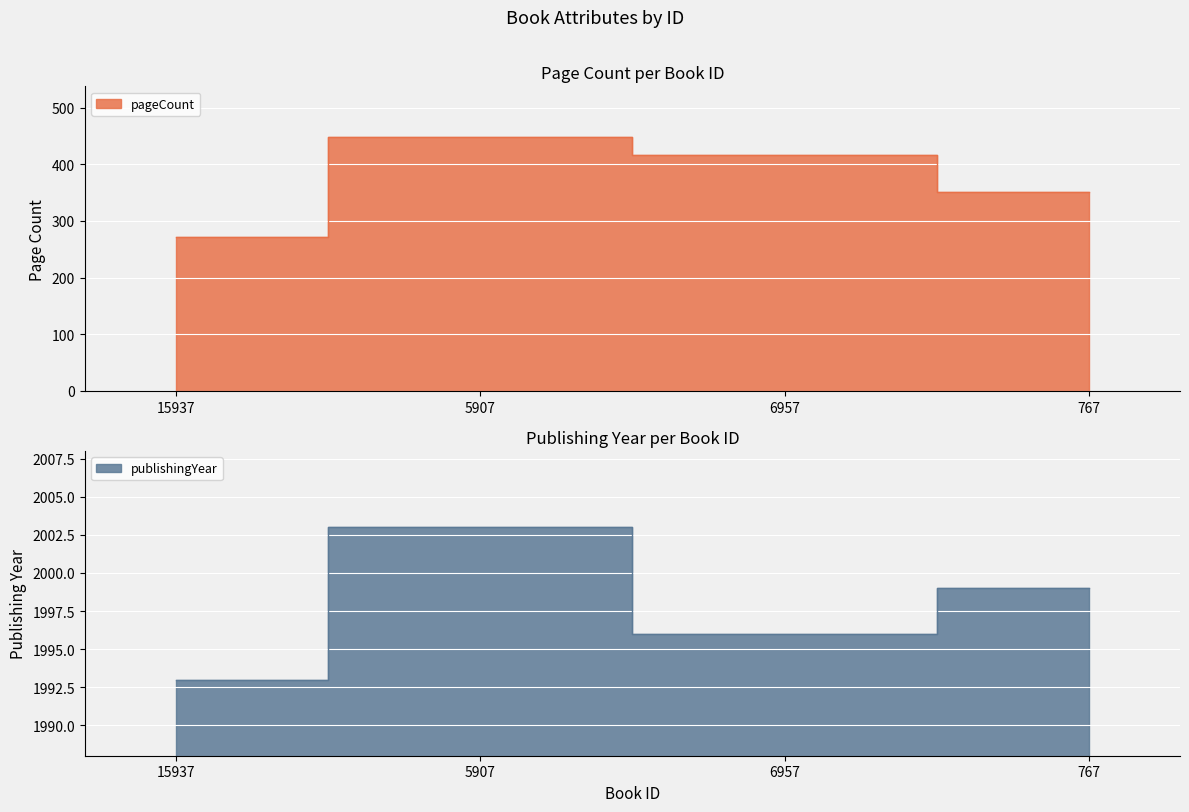

What is the label of the 4th point from the left?

767